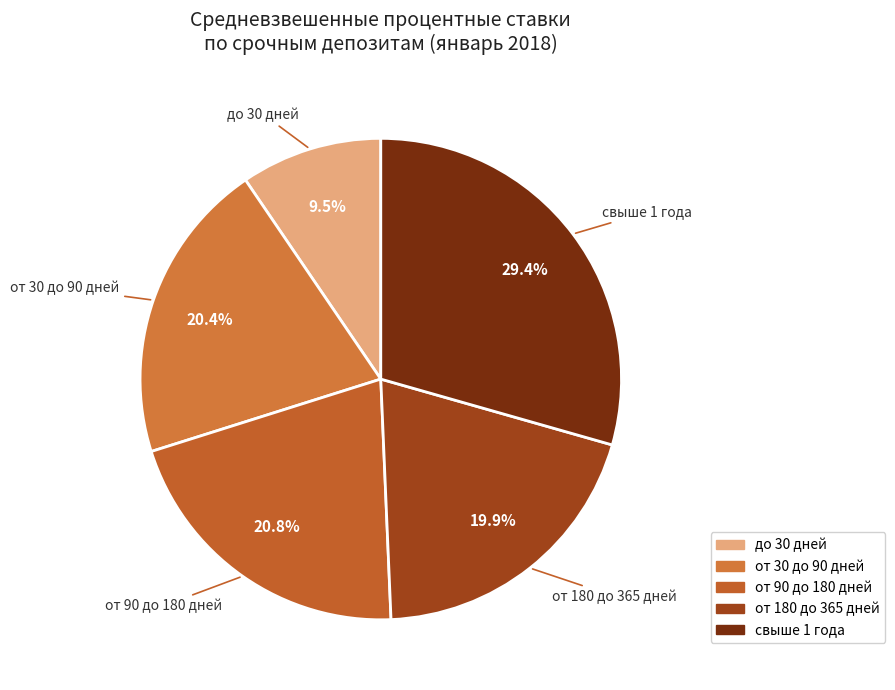

Is it true that от 90 до 180 дней is 14% of the pie?

False